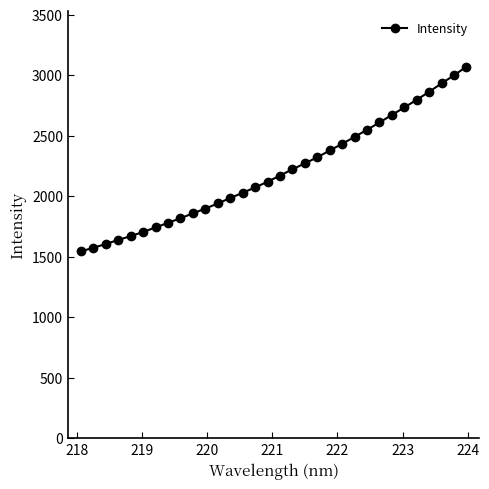

What is the maximum value shown in the chart?

3072.1